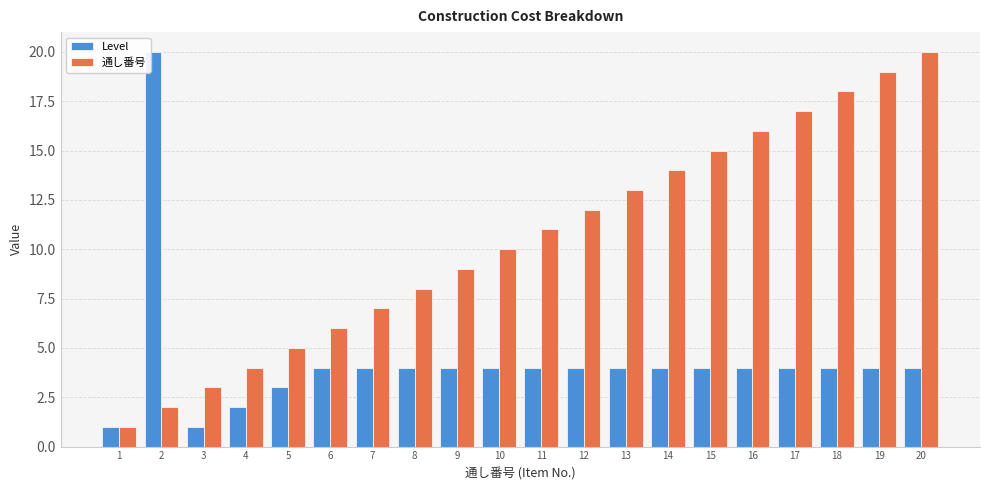

Is the value of 通し番号 at 11 greater than the value of Level at 12?

Yes